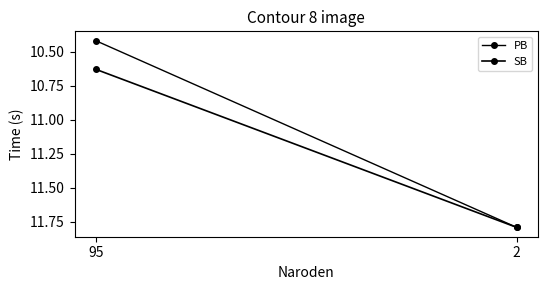

List the series in order of their peak value, lowest first.

PB, SB